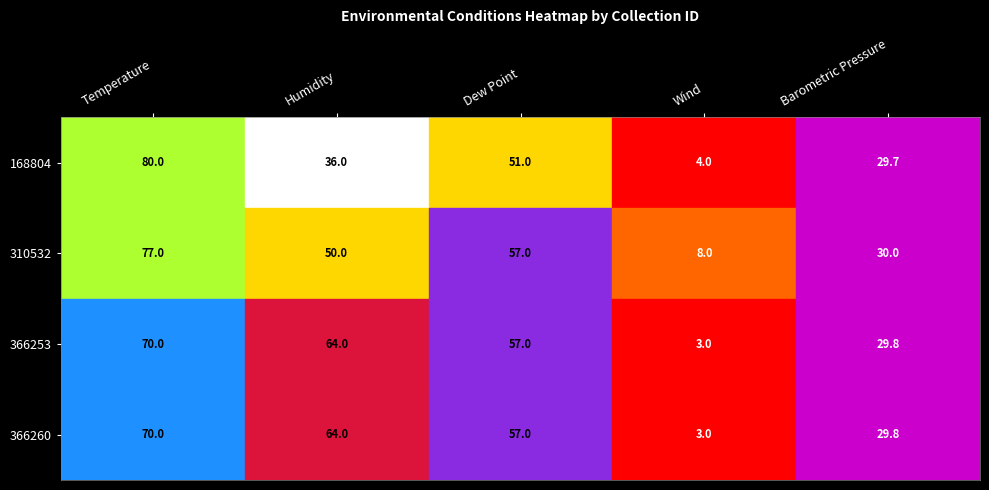

What is the difference between the second highest and minimum values in the 366253 series?

61.0